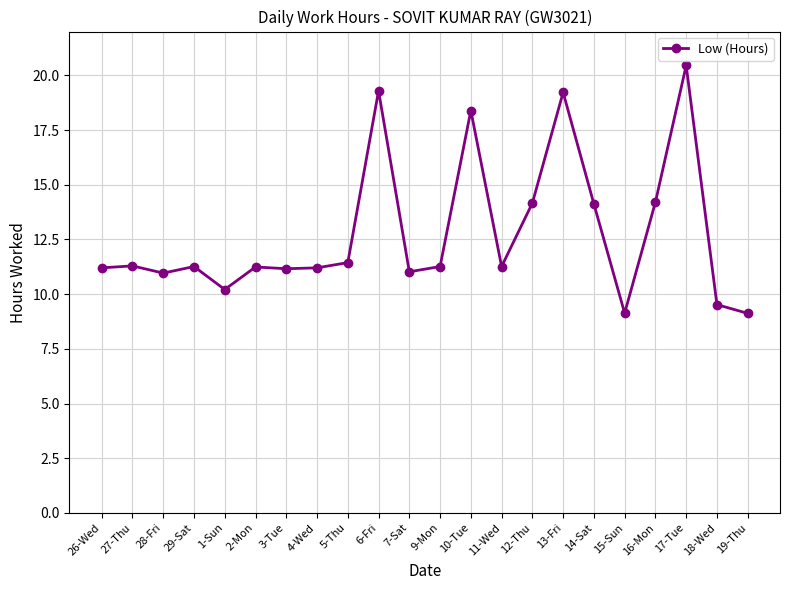

The chart shows a value of 14.1 at 14-Sat. True or false?

True